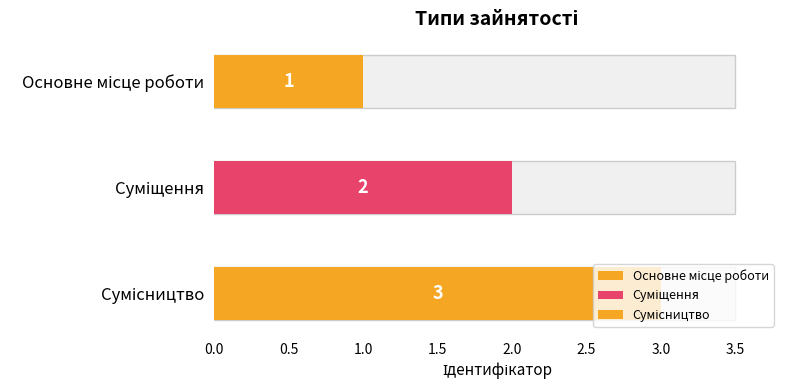

Are the bars grouped side by side (vs. stacked)?

No